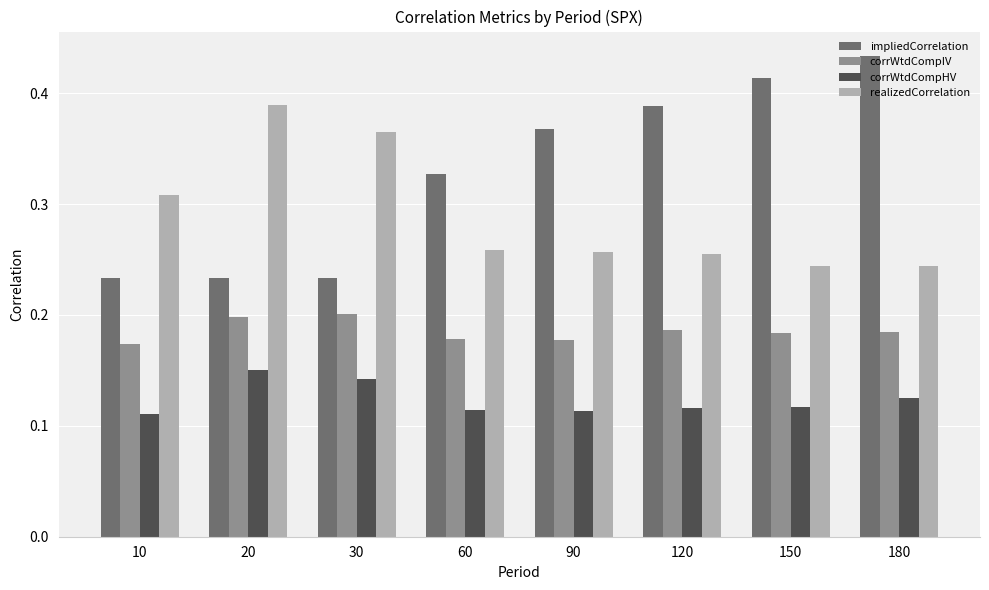

Count the corrWtdCompHV values in the range 0 to 1.

8